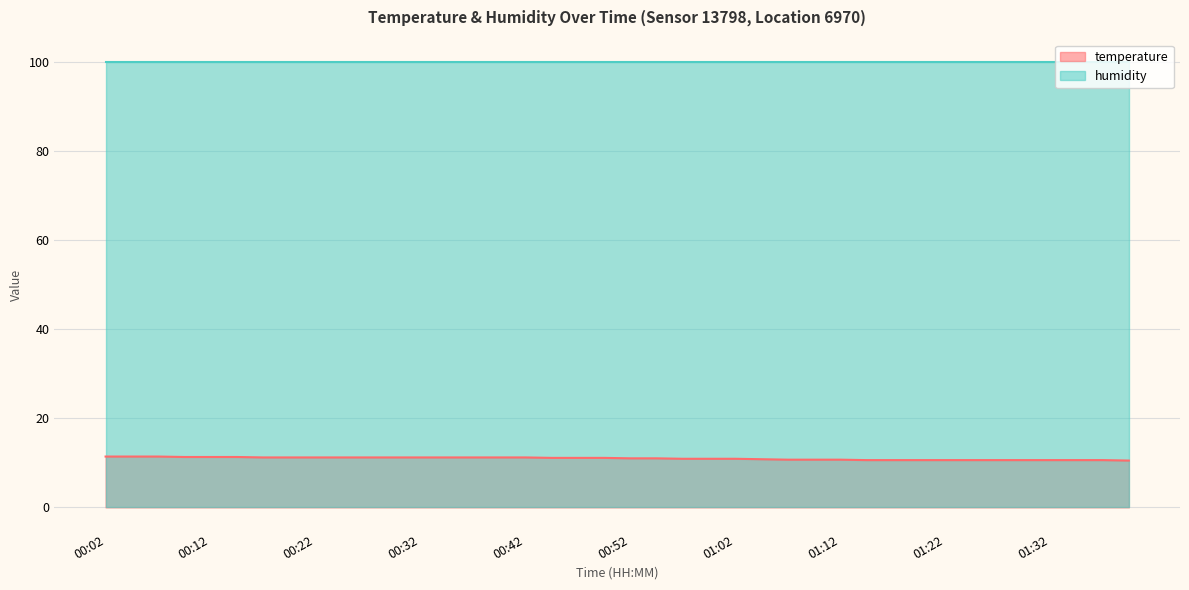

How many data points does each series have?

40